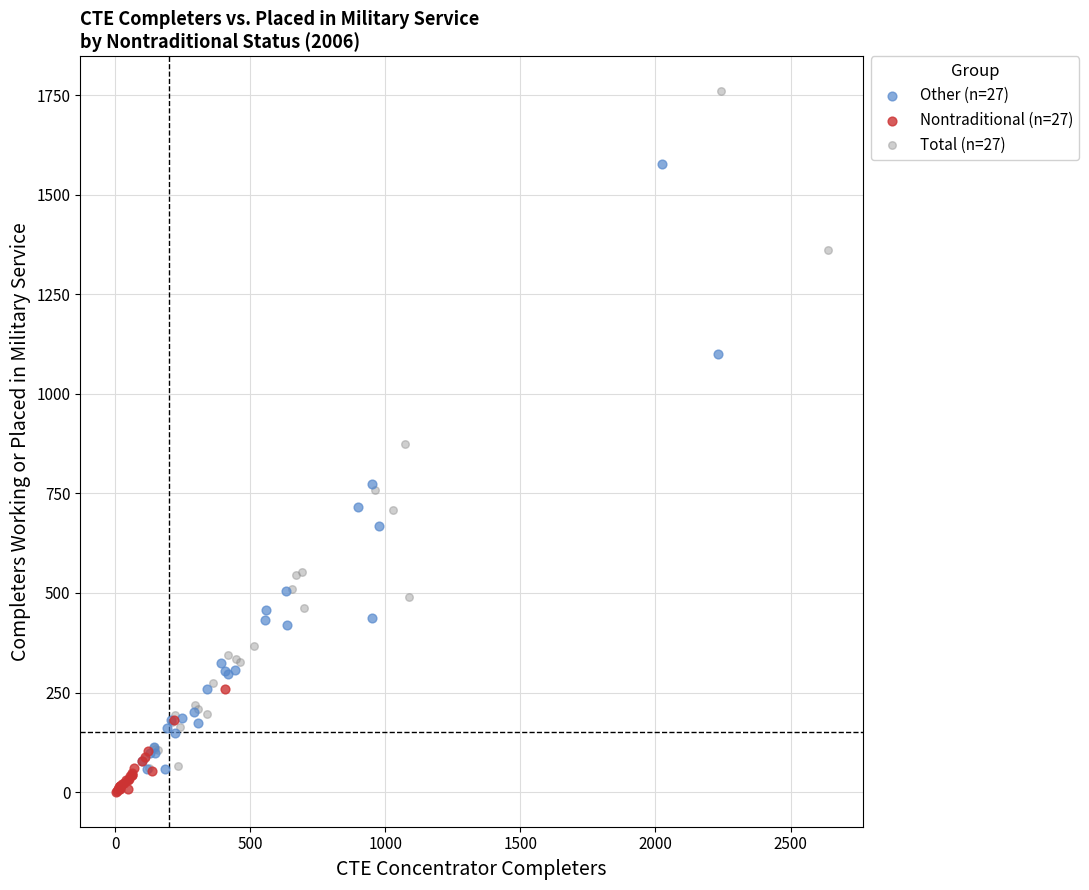

Which series reaches the minimum Y coordinate?

Nontraditional (n=27)